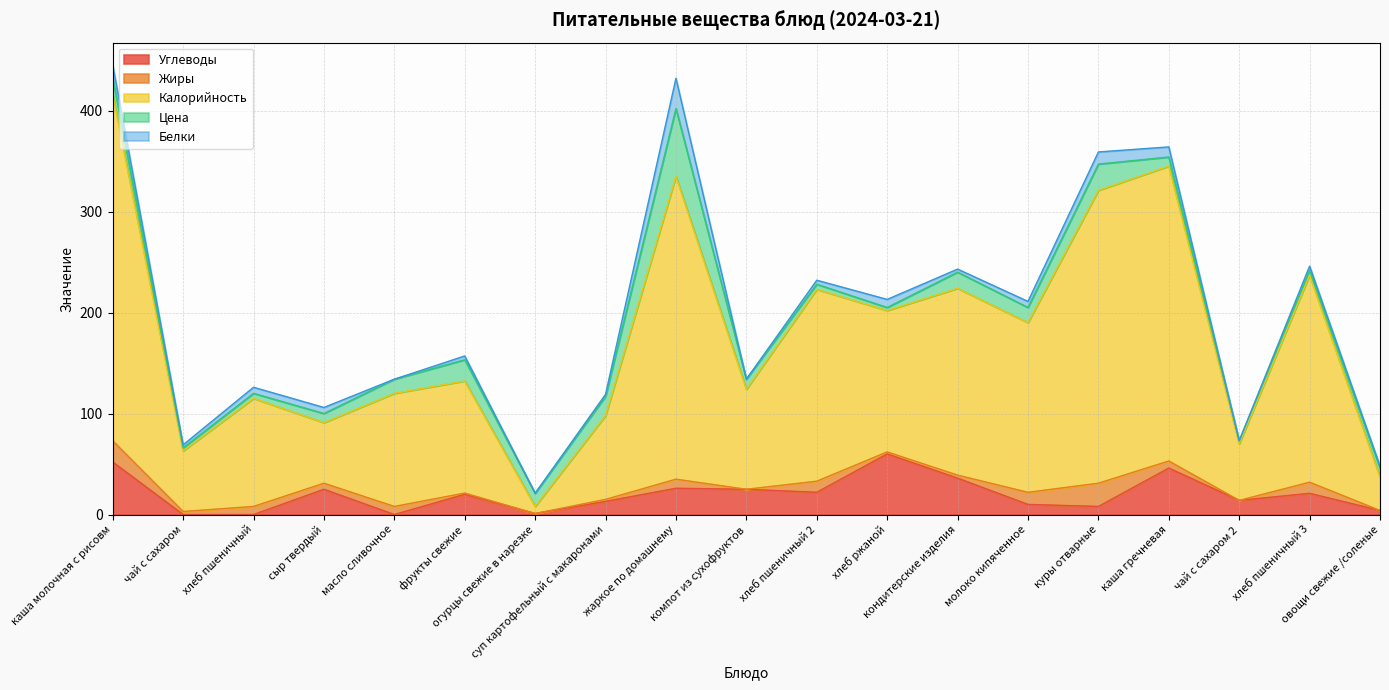

At which category does Белки reach its first local valley?

чай с сахаром